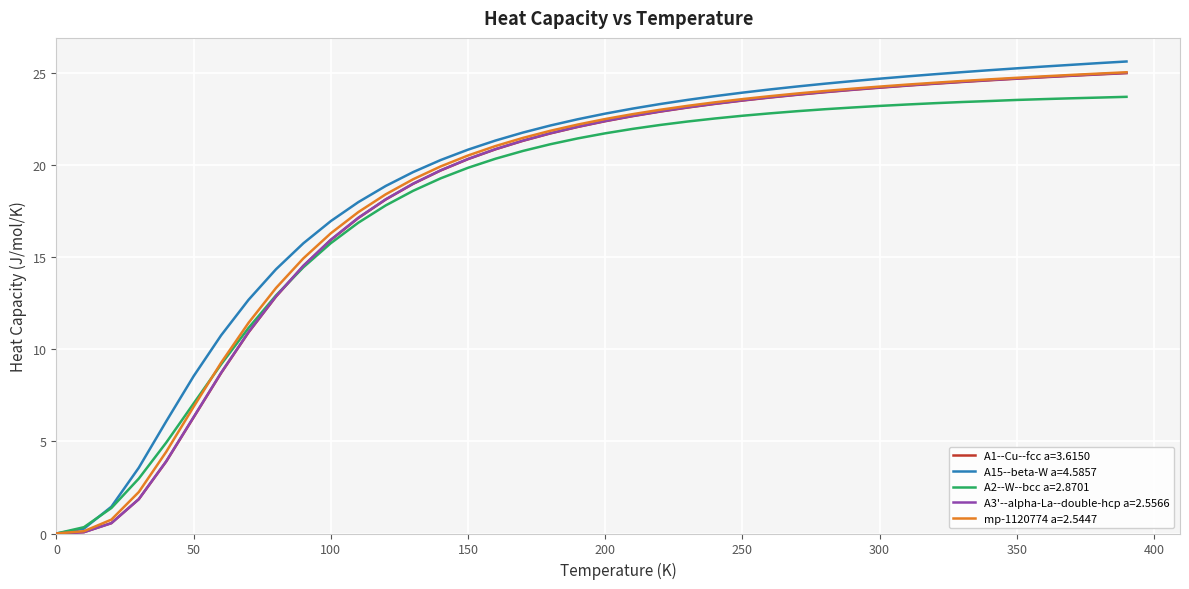

What is the maximum value for A2--W--bcc a=2.8701?

23.7